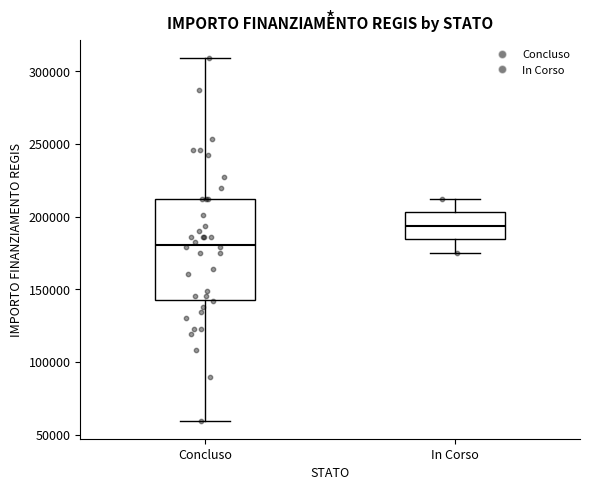

Reading left to right, transcribe this box plot: for each box, give where its median line is, the range the box spans, and where its two whiskers end, as read against the y-axis. The values are not printed on the chart, so give them approximately, as read against the axis.

Concluso: median 180000, box 145000 to 210000, whiskers 60000 to 310000
In Corso: median 195000, box 185000 to 205000, whiskers 175000 to 210000